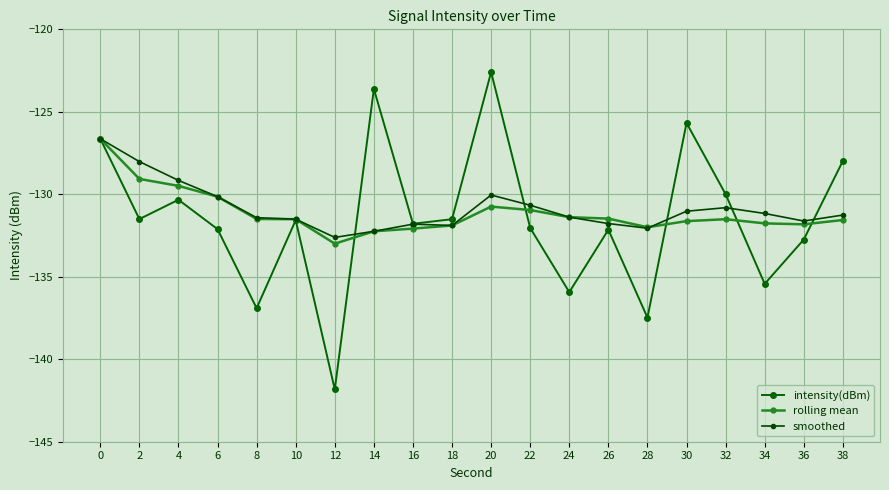

Between 20 and 28, which is larger?

20